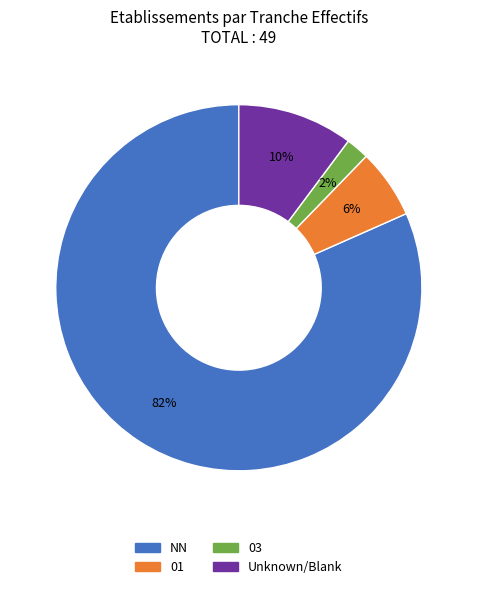

To the nearest percent, what is the average slice percentage?

25%